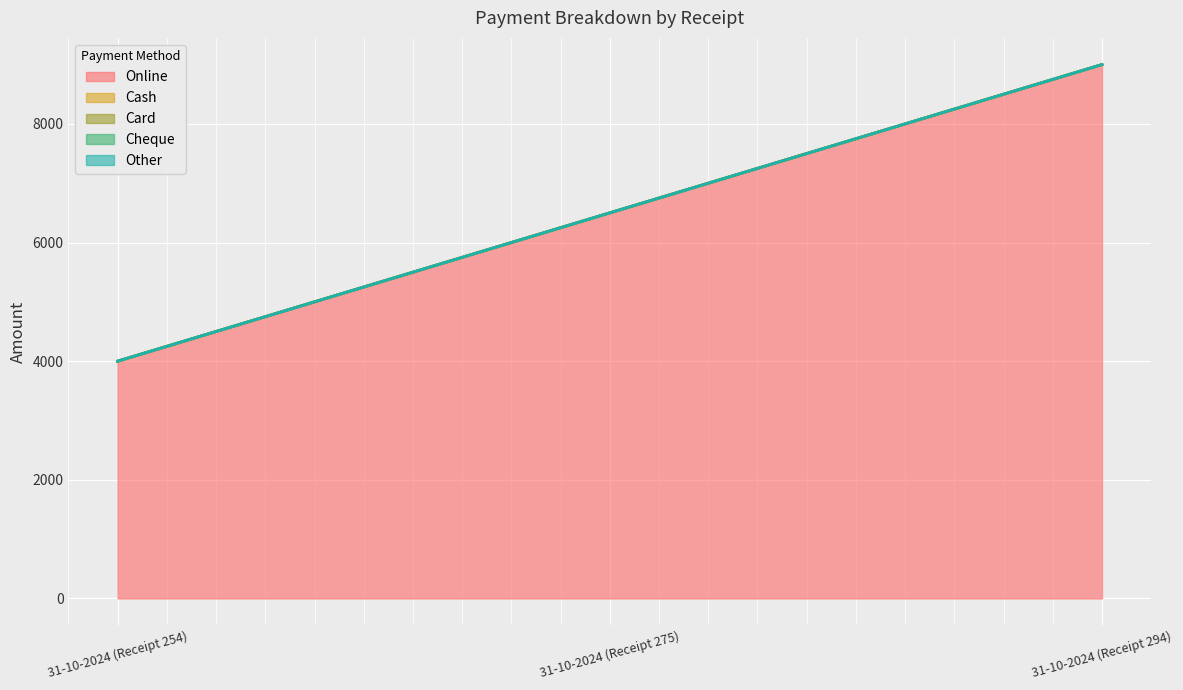

What is the difference between the highest and lowest values at 31-10-2024 (Receipt 254)?

4000